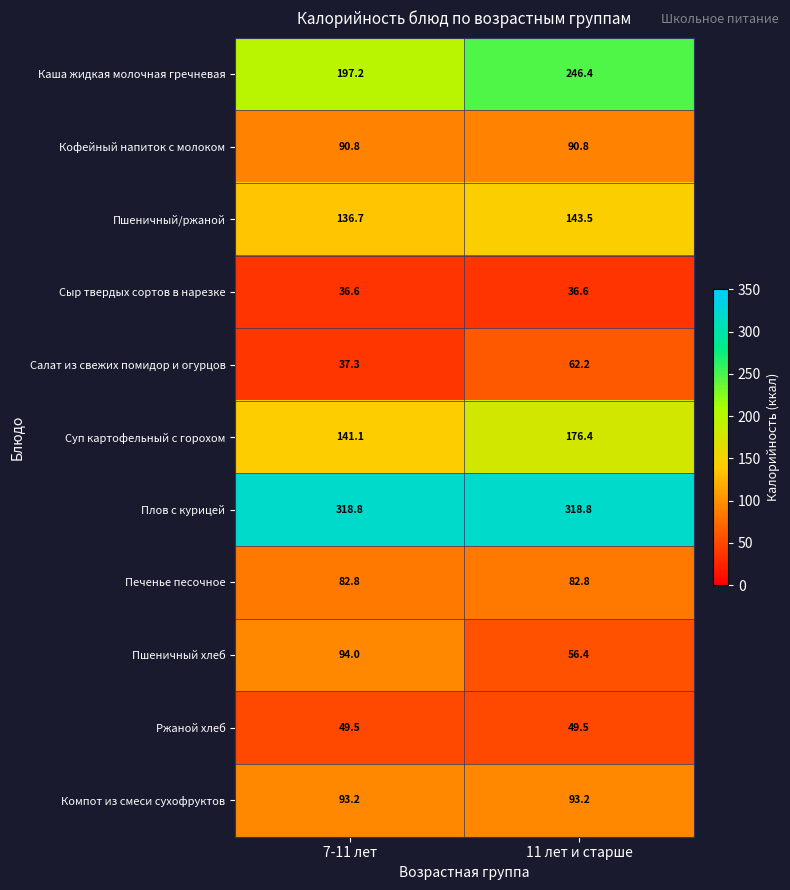

What is the maximum value for Плов с курицей?

318.8